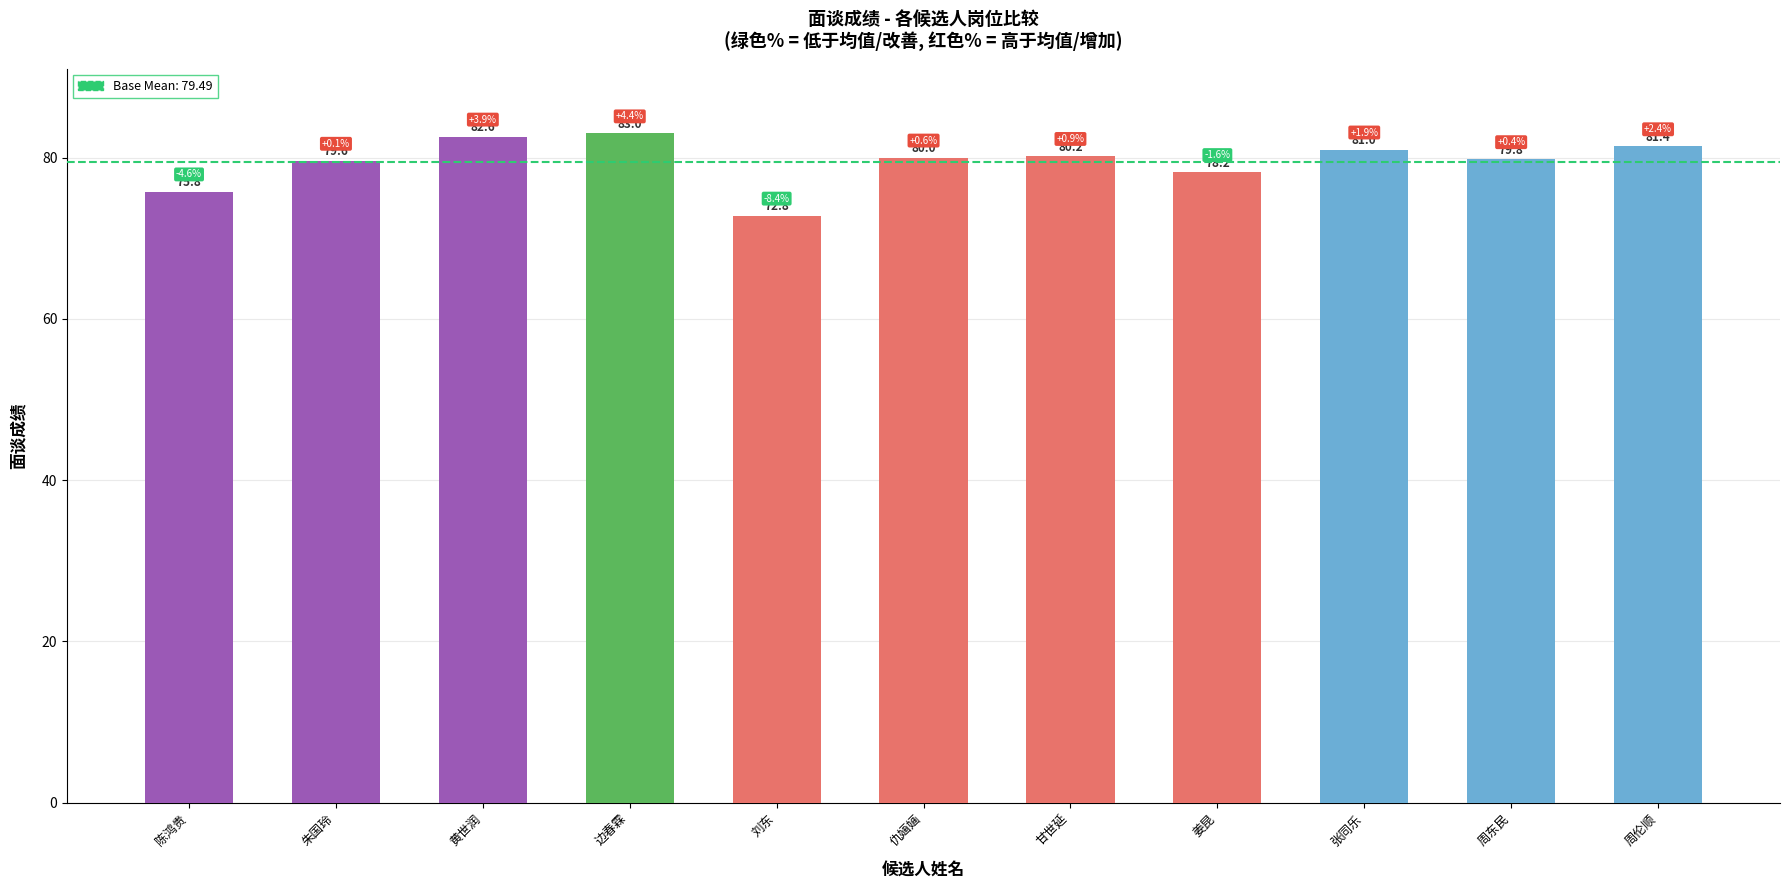

Between 陈鸿贵 and 姜昆, which is larger?

姜昆